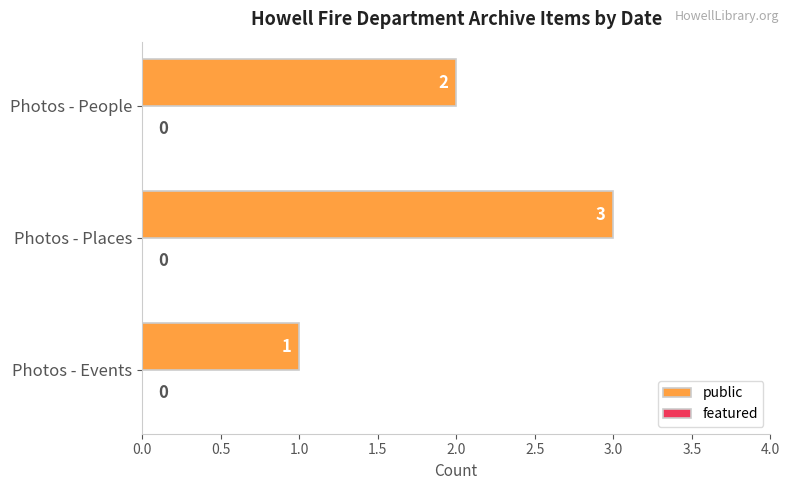

How many values are between 1 and 3?

3